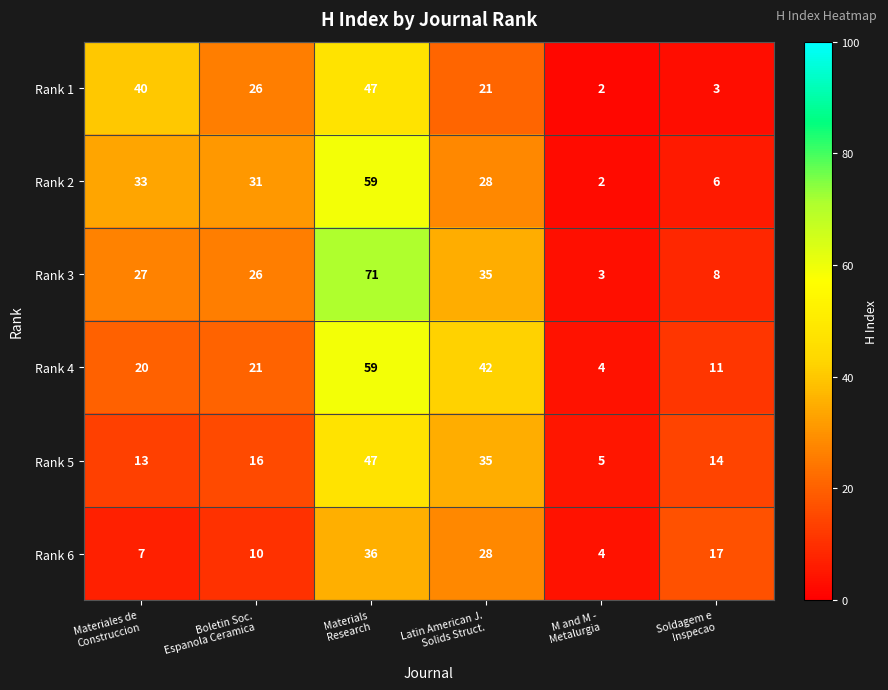

Which series has the largest range (max minus min)?

Rank 3